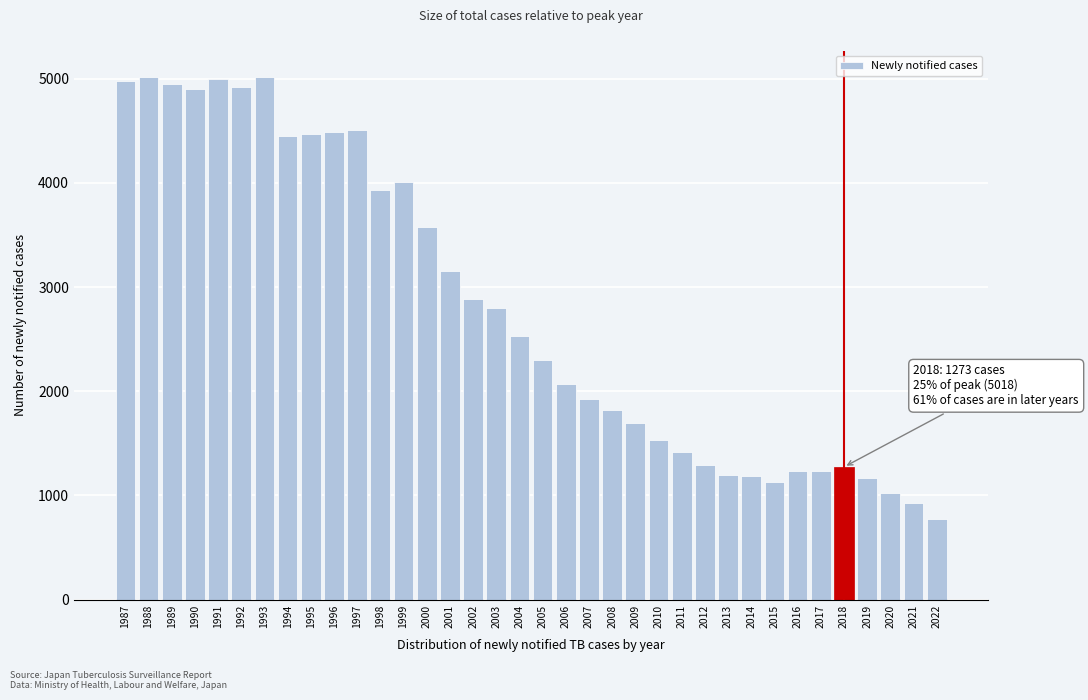

What is the sum of the values at 1990 and 2009?

6596